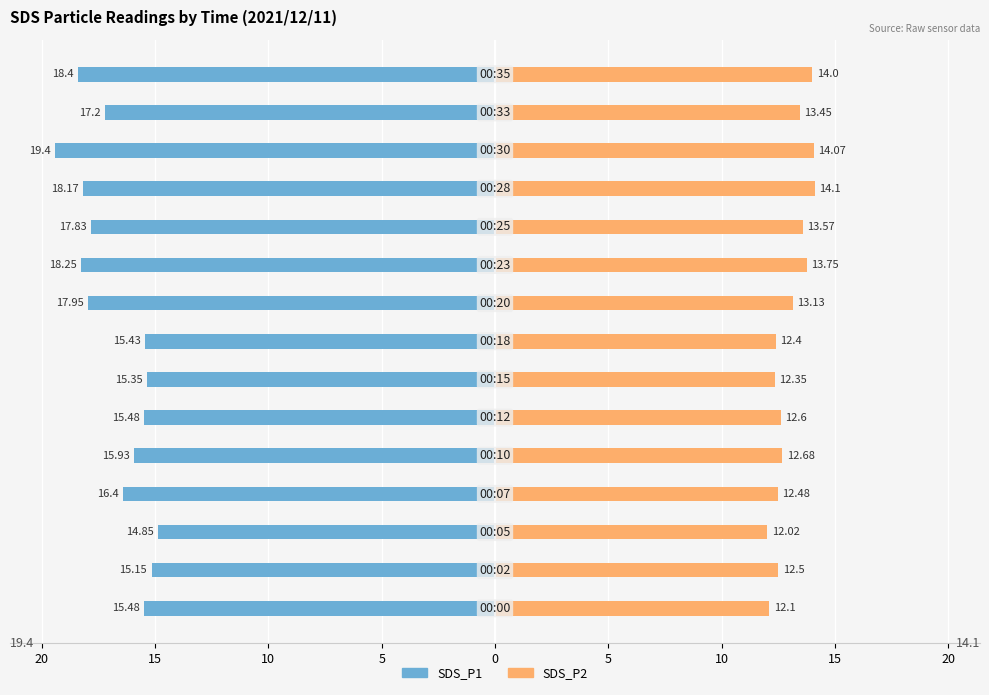

Between 14 and 15, which is larger?

15